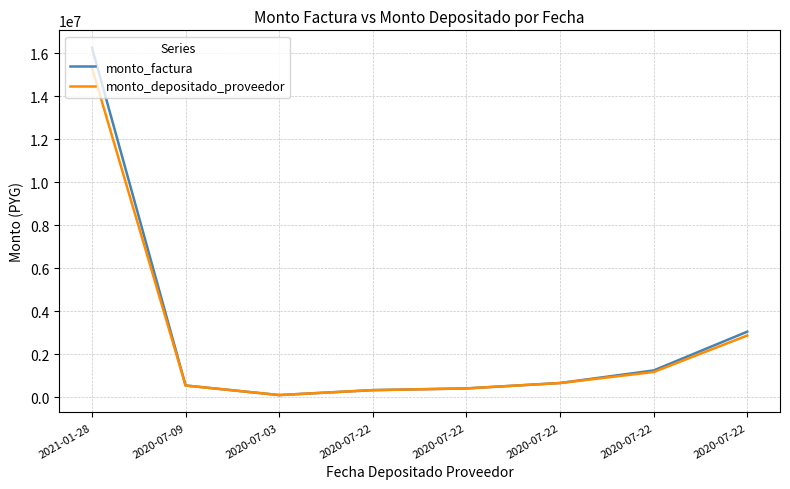

How many lines are shown in the chart?

2